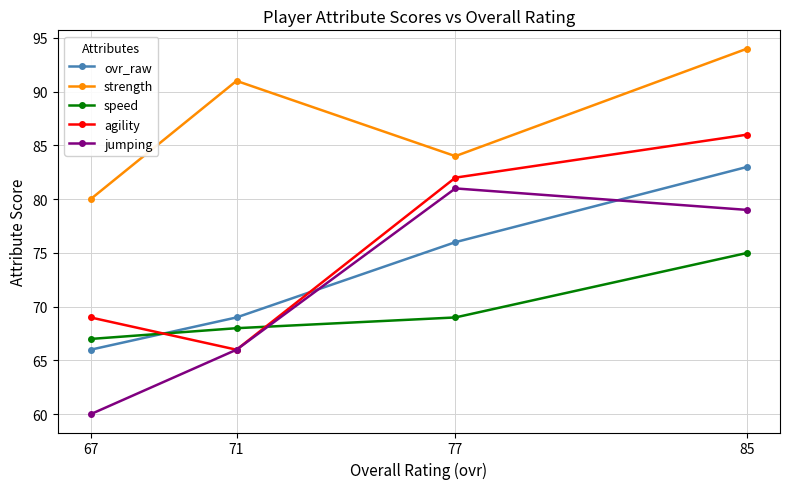

What is the minimum value for agility?

66